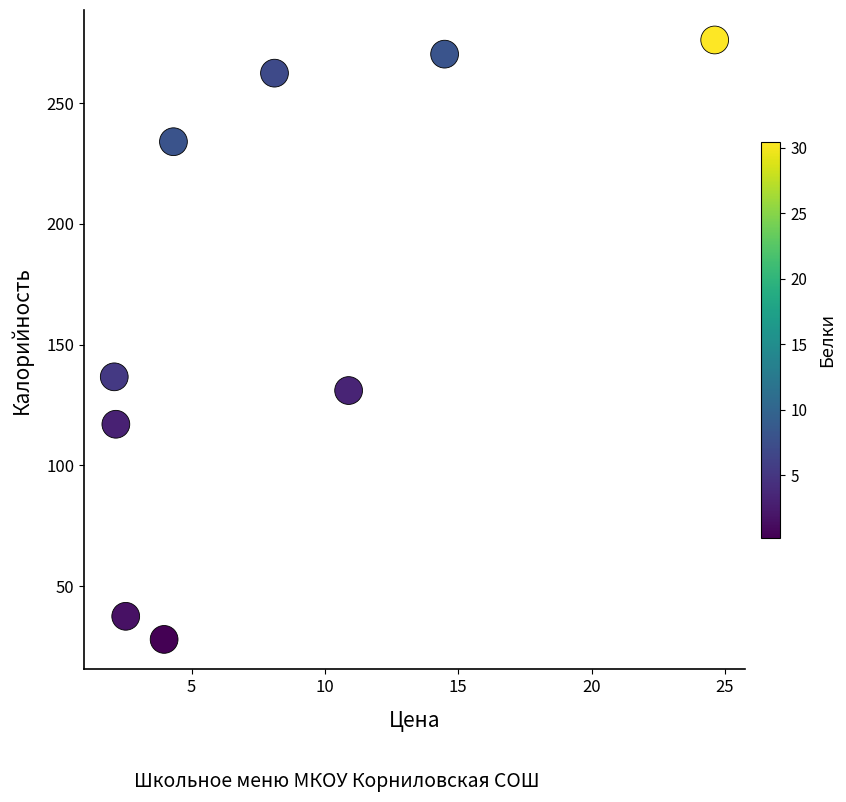

What is the average Y value?

165.9